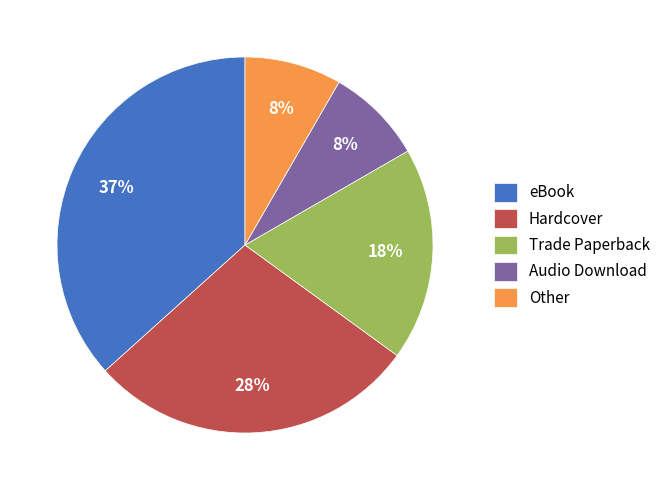

How many segments does this pie chart have?

5